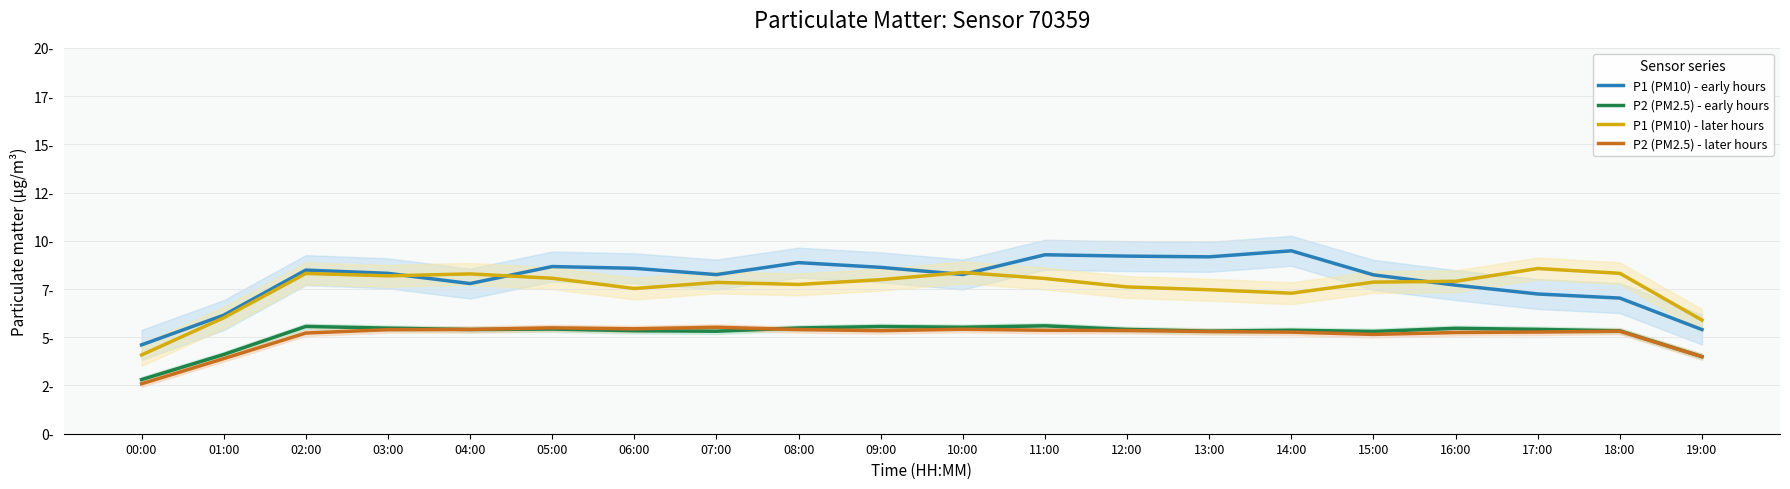

What is the label of the 12th point from the right?

08:00